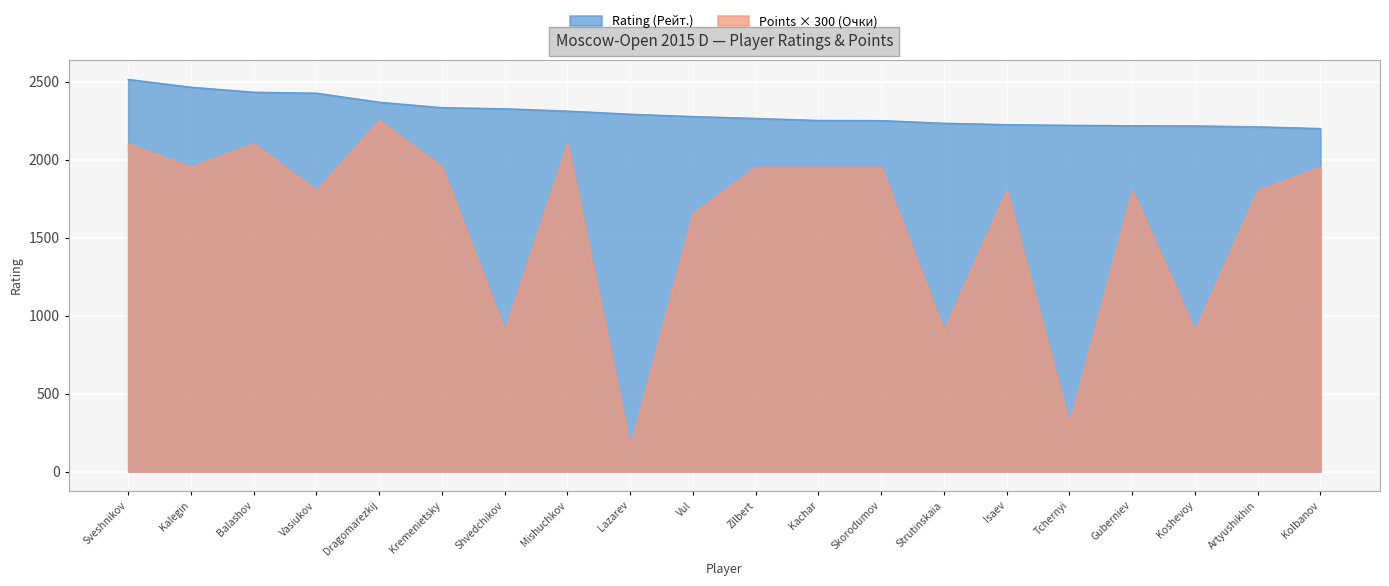

At which label is Rating (Рейт.) closest to 2356?

Dragomarezkij